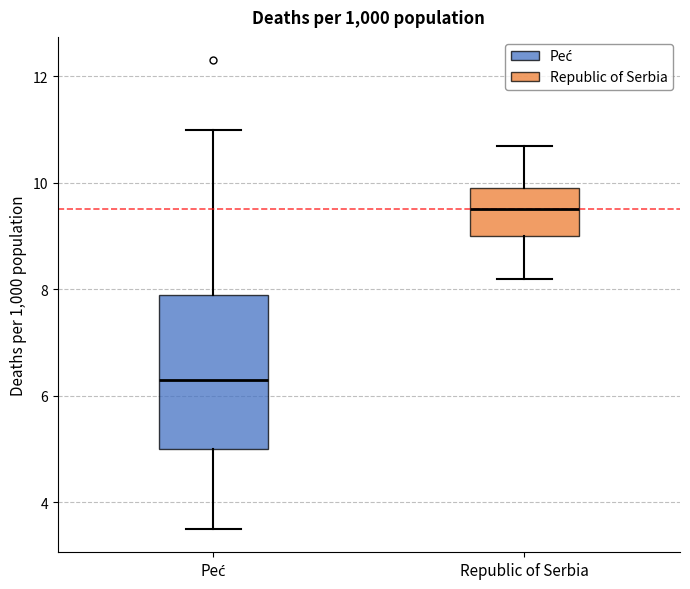

Which box has the highest median line?

Republic of Serbia